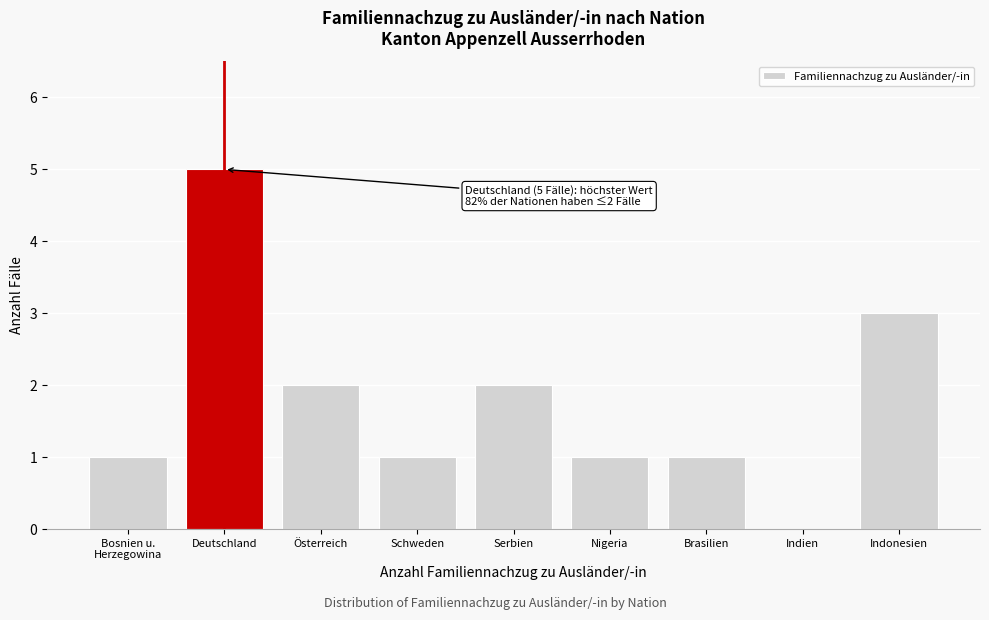

Which category has the highest value across all series?

Deutschland